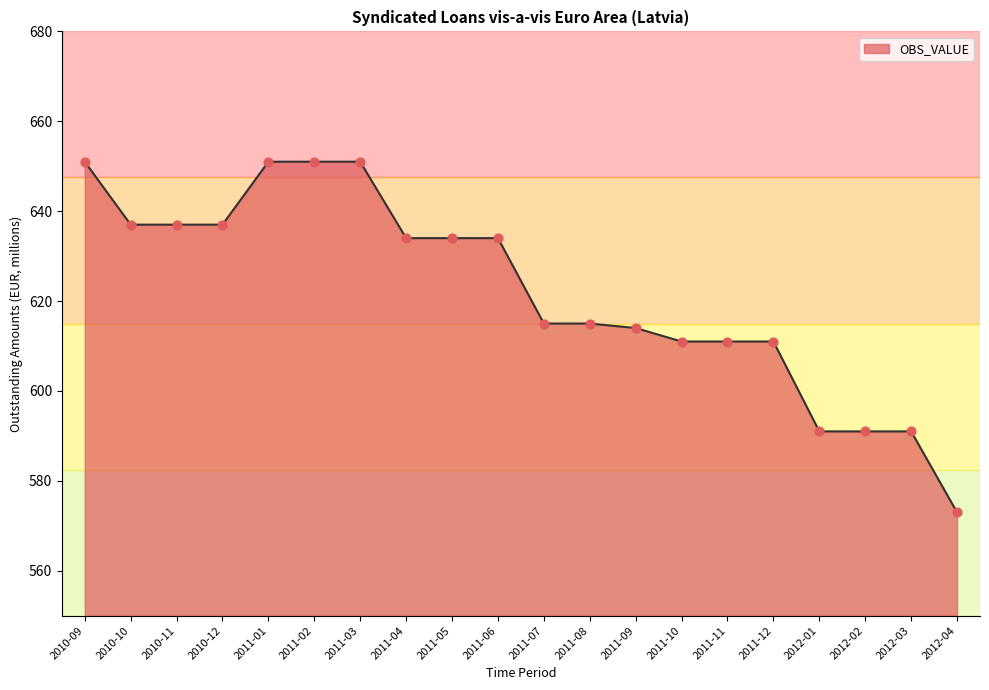

Which has a higher value, 2011-08 or 2011-01?

2011-01